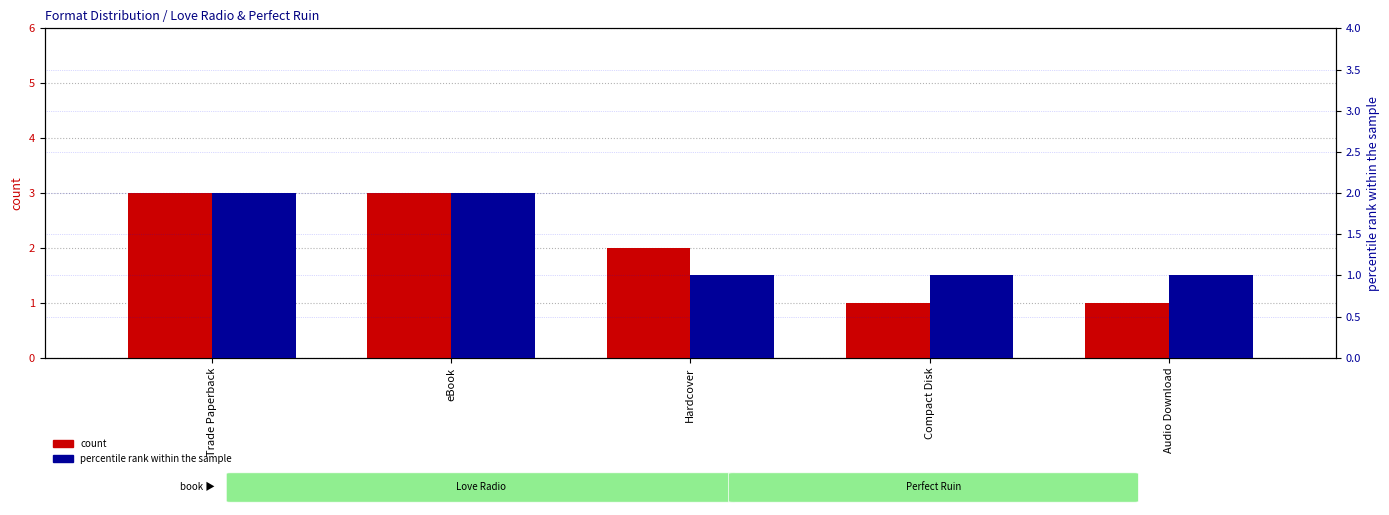

Reading right to left, what are all the values shown in this chart?

count: 1	1	2	3	3
percentile rank within the sample: 1	1	1	2	2